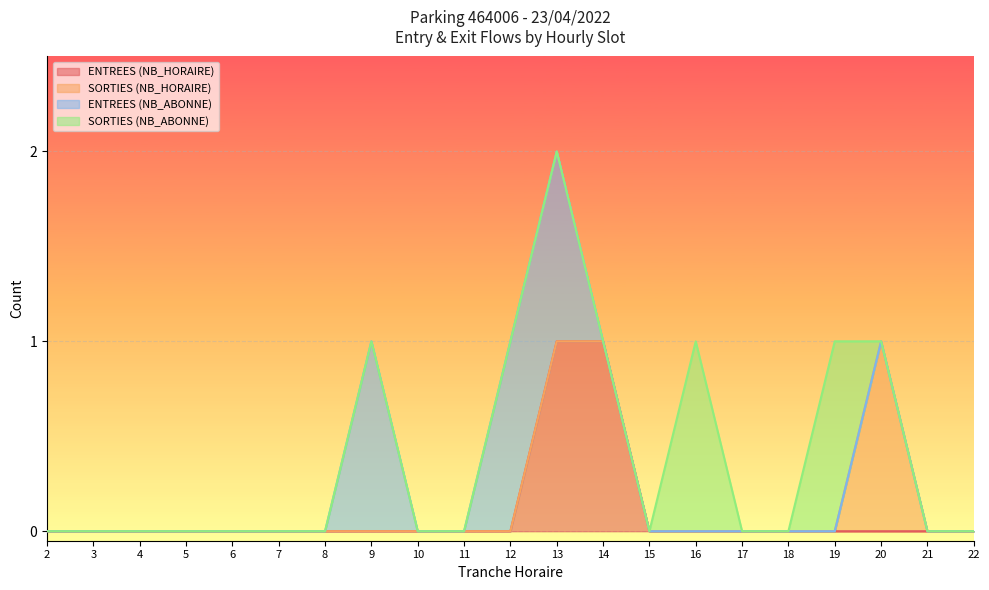

The value of ENTREES (NB_ABONNE) at 13 is 2. True or false?

False